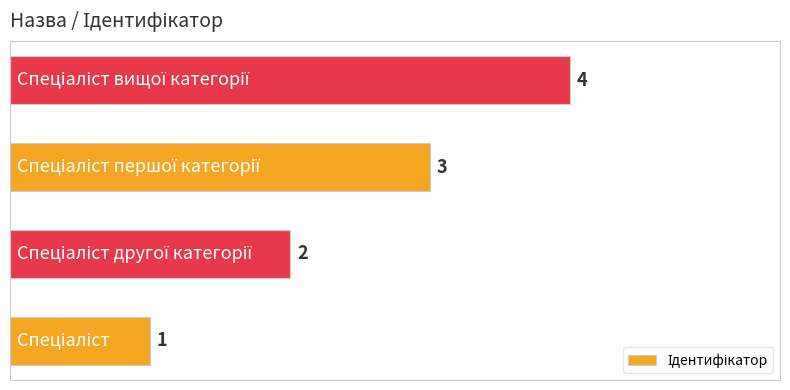

What is the minimum value shown in the chart?

1